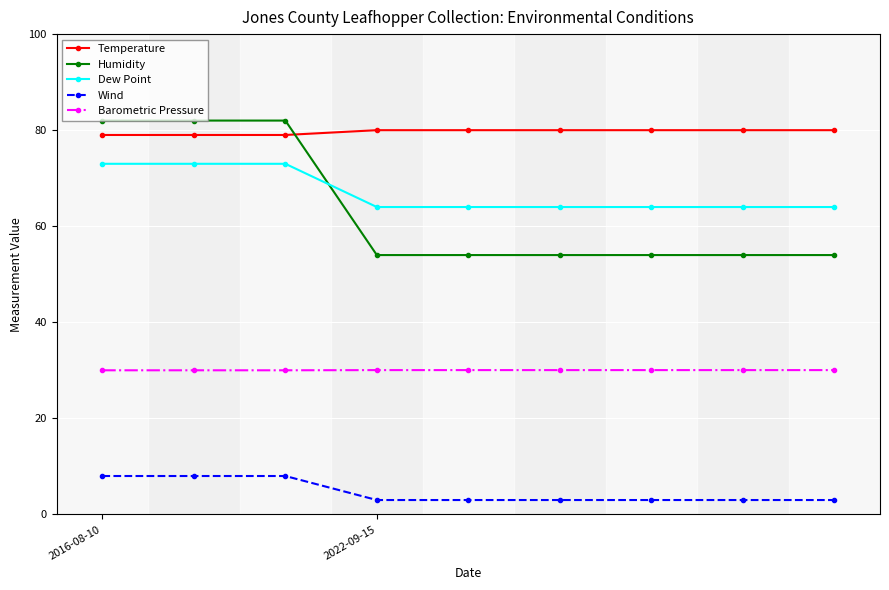

True or false: Dew Point and Temperature cross at least once.

False